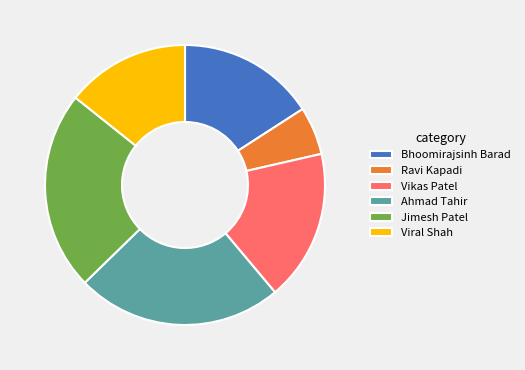

What is the ratio of the value at Bhoomirajsinh Barad to the value at Viral Shah?

1.1